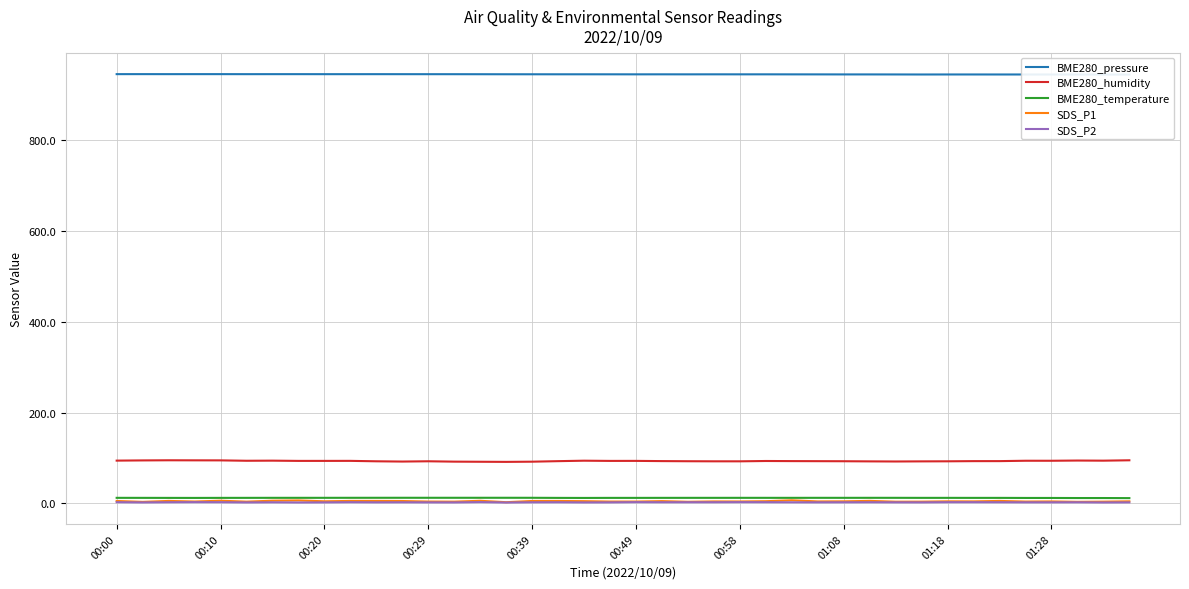

Between 30 and 39, which is larger?

30